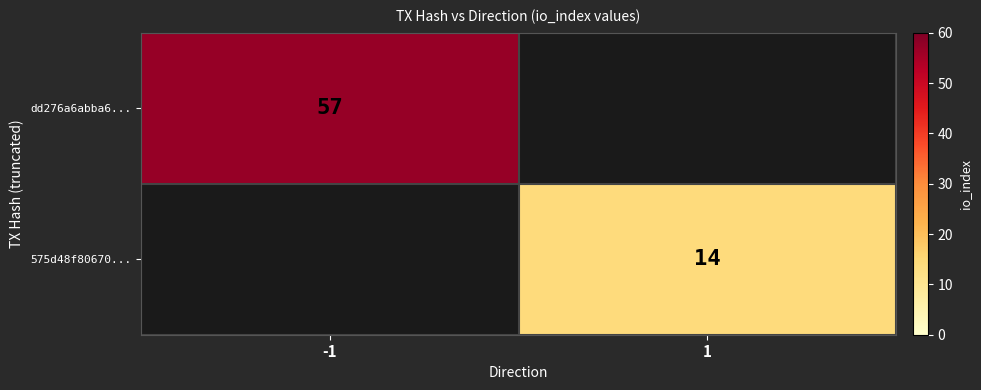

The value of dd276a6abba6... at -1 is 76. True or false?

False